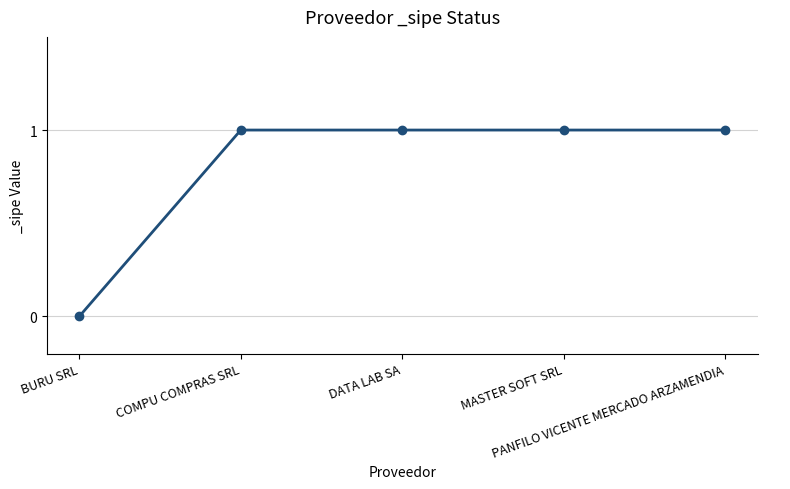

What is the value of the 2nd point from the left?

1